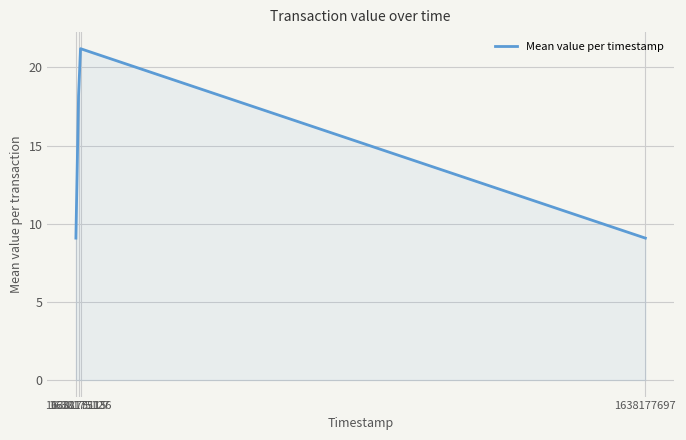

What is the sum of all values?

57.5